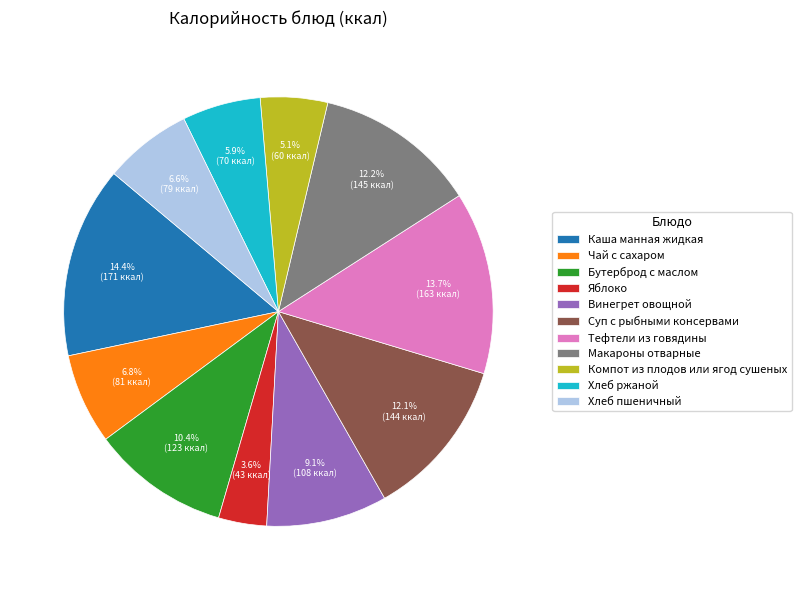

Does Суп с рыбными консервами account for over 50% of the chart?

No